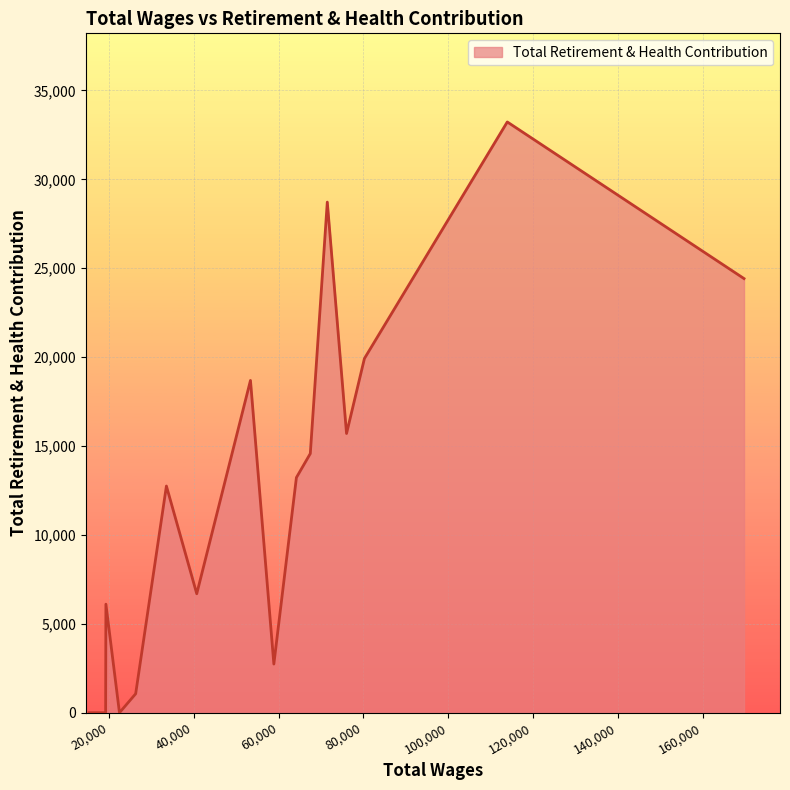

What is the difference between the maximum and minimum values?

33227